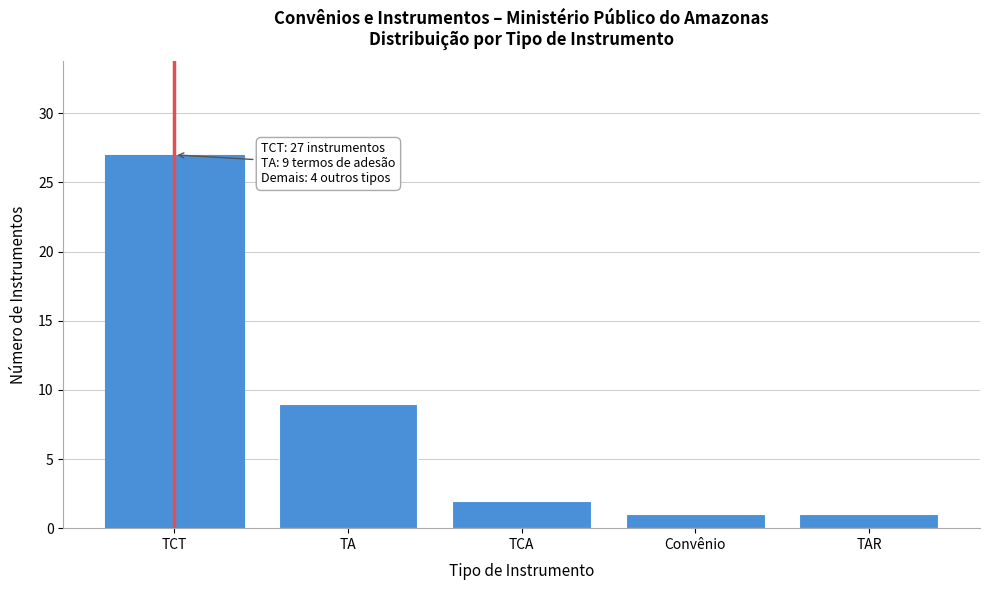

Reading left to right, extract all data points from this chart.

TCT=27	TA=9	TCA=2	Convênio=1	TAR=1